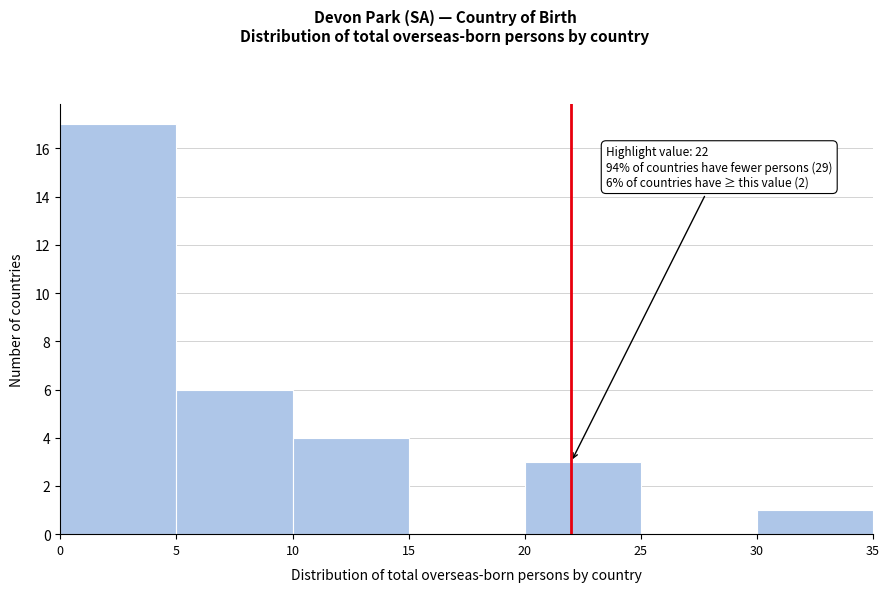

Over which range of the x-axis is the bar tallest?

0 to 5